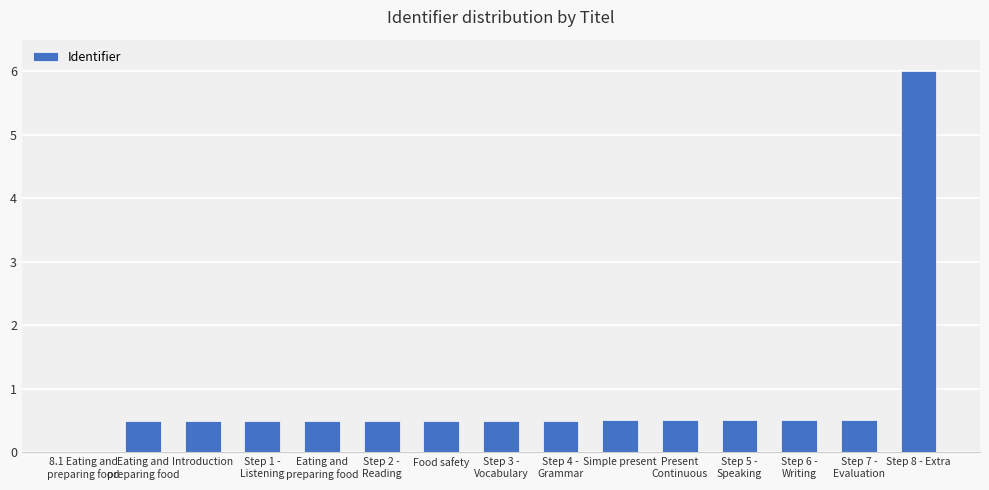

How many data points does each series have?

15